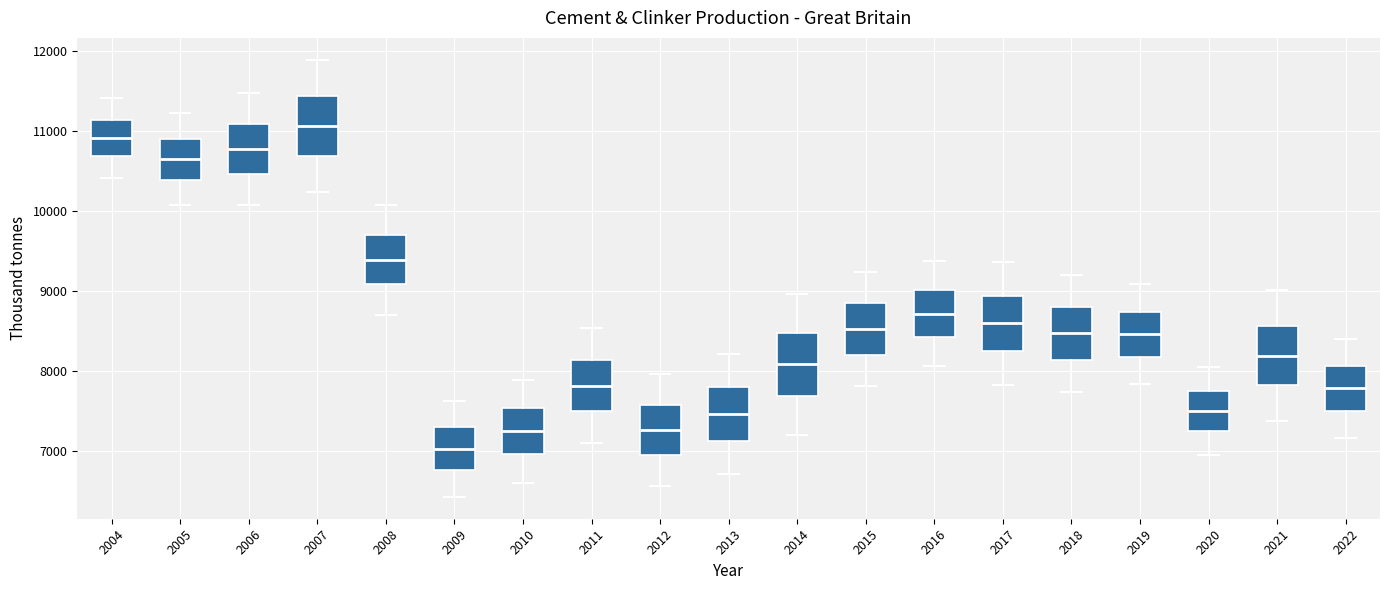

Reading left to right, transcribe this box plot: for each box, give where its median line is, the range the box spans, and where its two whiskers end, as read against the y-axis. The values are not printed on the chart, so give them approximately, as read against the axis.

2004: median 10900, box 10700 to 11100, whiskers 10400 to 11400
2005: median 10600, box 10400 to 10900, whiskers 10100 to 11200
2006: median 10800, box 10500 to 11100, whiskers 10100 to 11500
2007: median 11100, box 10700 to 11400, whiskers 10200 to 11900
2008: median 9400, box 9100 to 9700, whiskers 8700 to 10100
2009: median 7000, box 6800 to 7300, whiskers 6400 to 7600
2010: median 7200, box 7000 to 7500, whiskers 6600 to 7900
2011: median 7800, box 7500 to 8100, whiskers 7100 to 8500
2012: median 7300, box 6900 to 7600, whiskers 6600 to 8000
2013: median 7500, box 7100 to 7800, whiskers 6700 to 8200
2014: median 8100, box 7700 to 8500, whiskers 7200 to 9000
2015: median 8500, box 8200 to 8800, whiskers 7800 to 9200
2016: median 8700, box 8400 to 9000, whiskers 8100 to 9400
2017: median 8600, box 8200 to 8900, whiskers 7800 to 9400
2018: median 8500, box 8100 to 8800, whiskers 7700 to 9200
2019: median 8500, box 8200 to 8700, whiskers 7800 to 9100
2020: median 7500, box 7200 to 7700, whiskers 6900 to 8000
2021: median 8200, box 7800 to 8600, whiskers 7400 to 9000
2022: median 7800, box 7500 to 8100, whiskers 7200 to 8400